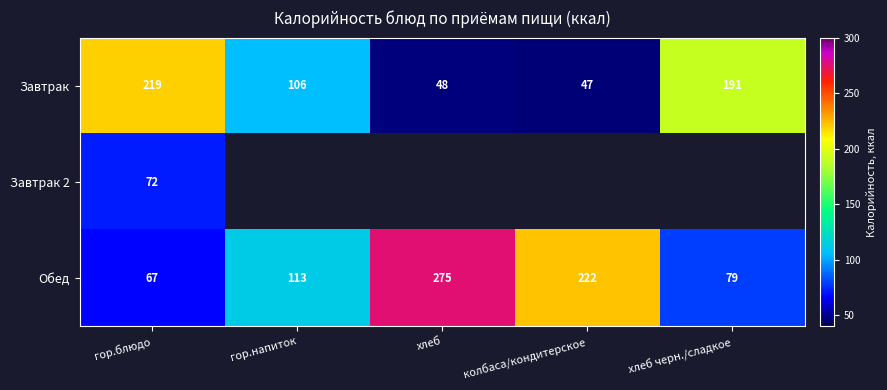

What is the highest value of the Завтрак series?

219